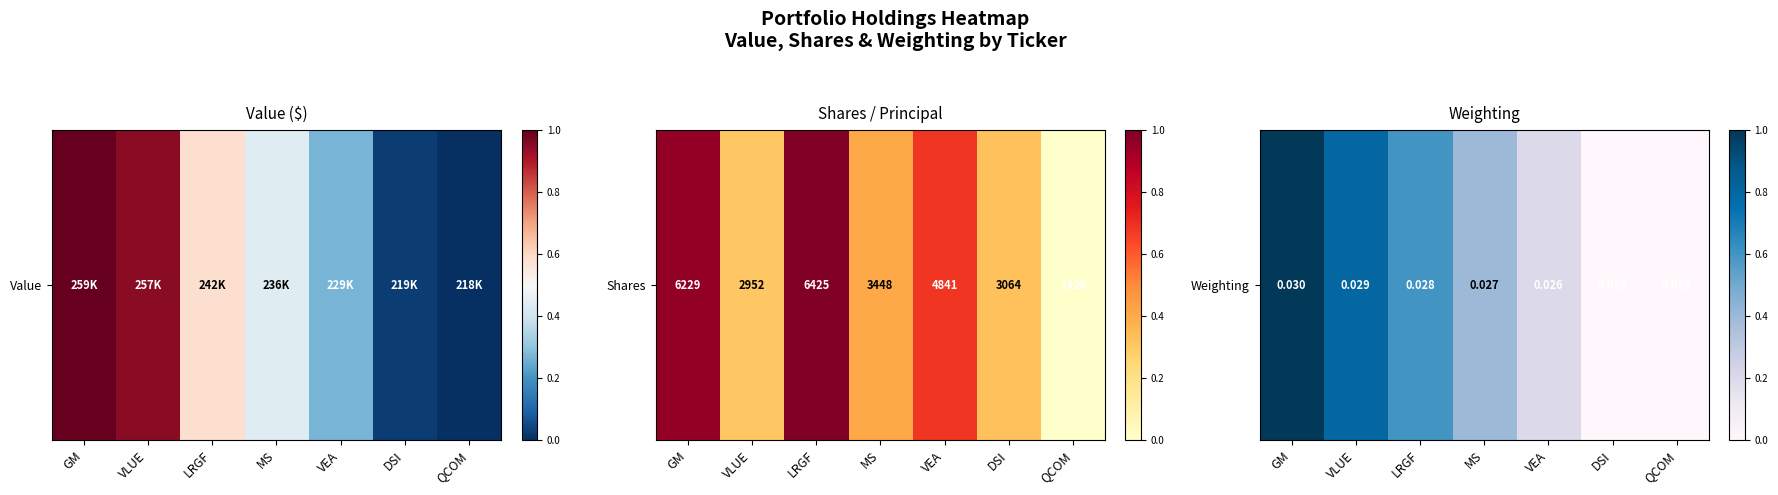

Rank the categories by value from highest to lowest.

GM, VLUE, LRGF, MS, VEA, DSI, QCOM